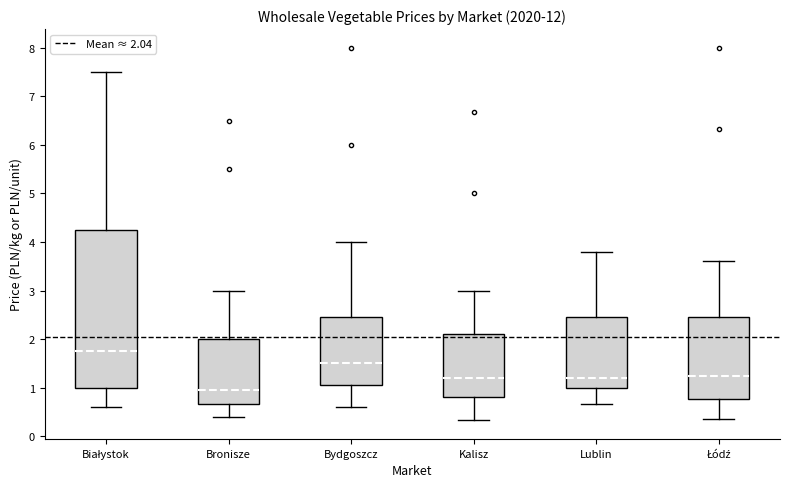

Reading left to right, read every box against the y-axis: the position of its median line, the range the box covers, and the ends of its whiskers. The values are not printed on the chart, so give them approximately, as read against the axis.

Białystok: median 1.8, box 1.0 to 4.3, whiskers 0.6 to 7.5
Bronisze: median 1.0, box 0.7 to 2.0, whiskers 0.4 to 3.0
Bydgoszcz: median 1.5, box 1.1 to 2.5, whiskers 0.6 to 4.0
Kalisz: median 1.2, box 0.8 to 2.1, whiskers 0.3 to 3.0
Lublin: median 1.2, box 1.0 to 2.5, whiskers 0.7 to 3.8
Łódź: median 1.2, box 0.8 to 2.5, whiskers 0.4 to 3.6